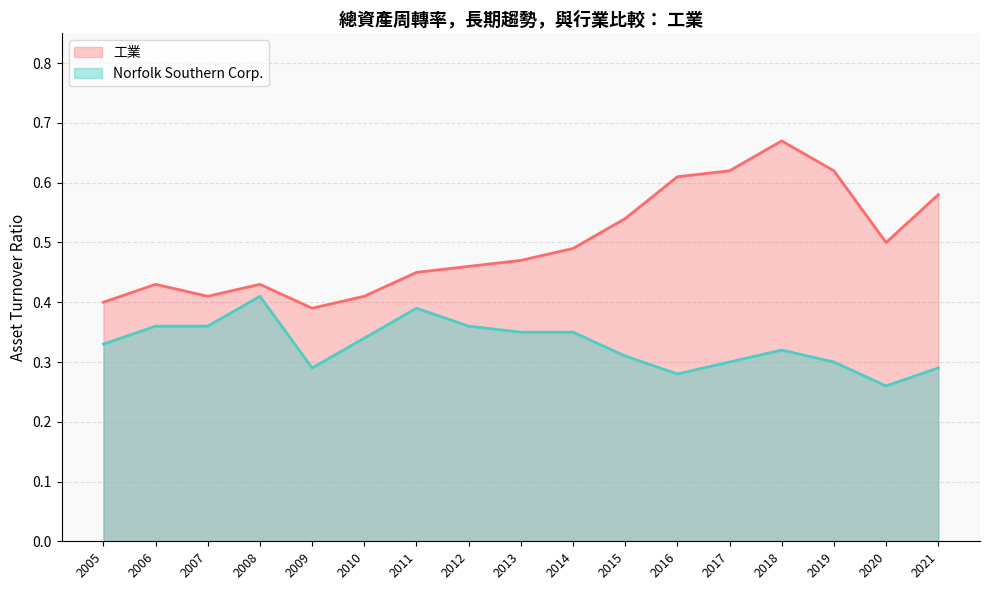

Reading left to right, what are all the values shown in this chart?

Norfolk Southern Corp.: 2021=0.3	2020=0.3	2019=0.3	2018=0.3	2017=0.3	2016=0.3	2015=0.3	2014=0.3	2013=0.3	2012=0.4	2011=0.4	2010=0.3	2009=0.3	2008=0.4	2007=0.4	2006=0.4	2005=0.3
工業: 2021=0.6	2020=0.5	2019=0.6	2018=0.7	2017=0.6	2016=0.6	2015=0.5	2014=0.5	2013=0.5	2012=0.5	2011=0.5	2010=0.4	2009=0.4	2008=0.4	2007=0.4	2006=0.4	2005=0.4